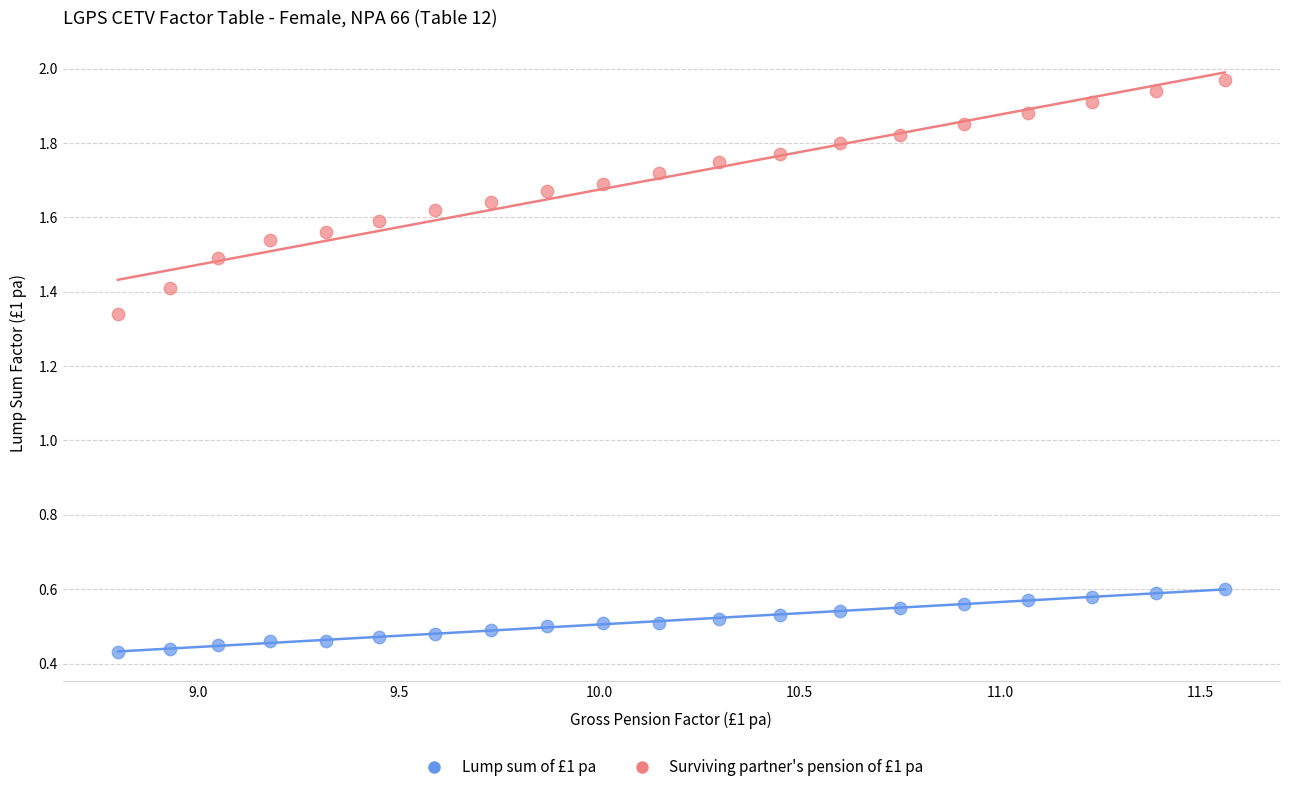

Which series contains the lowest Y value?

Lump sum of £1 pa